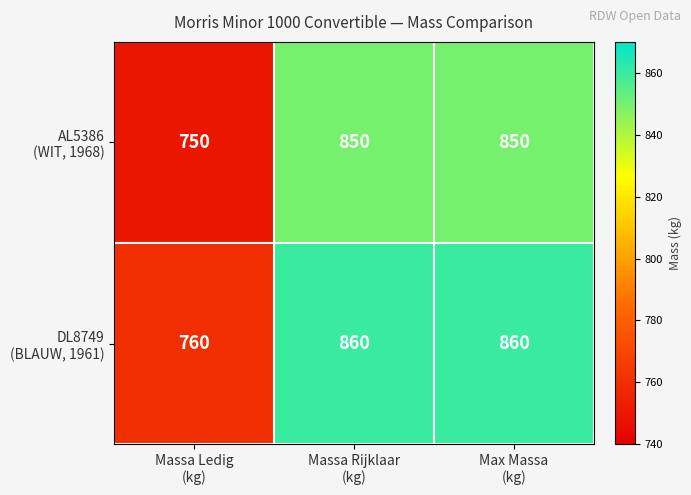

What is the smallest value displayed?

750